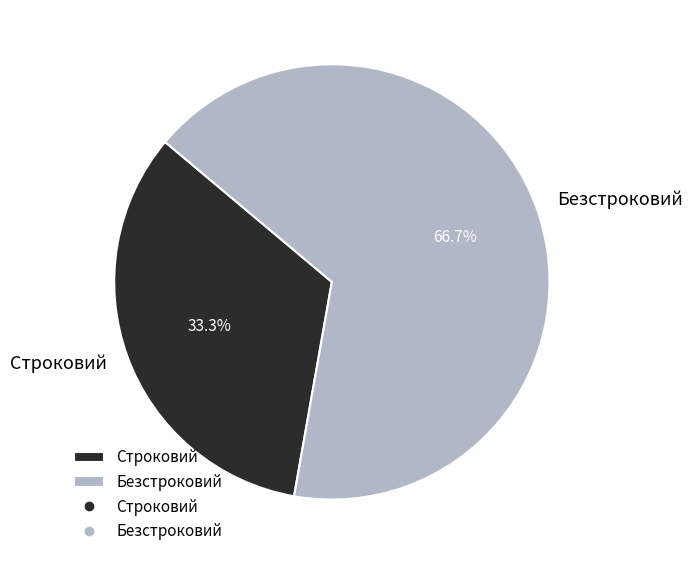

How many segments does this pie chart have?

2